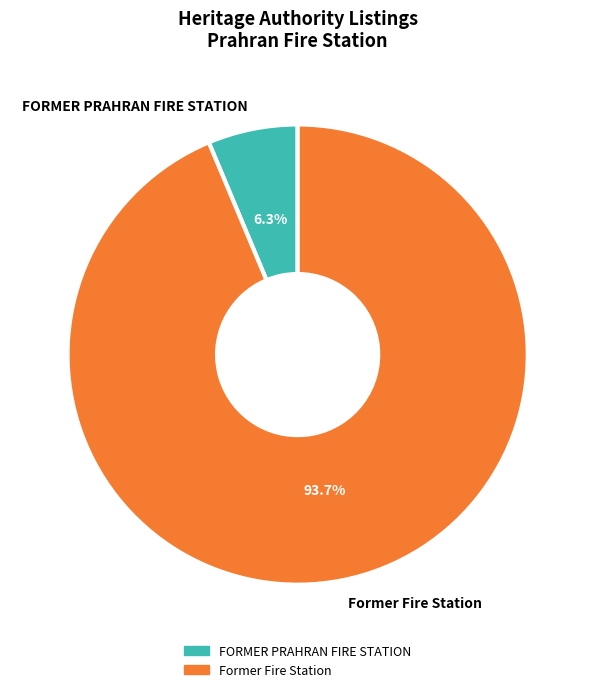

To the nearest percent, what is the difference between the largest and smallest slice percentages?

87%